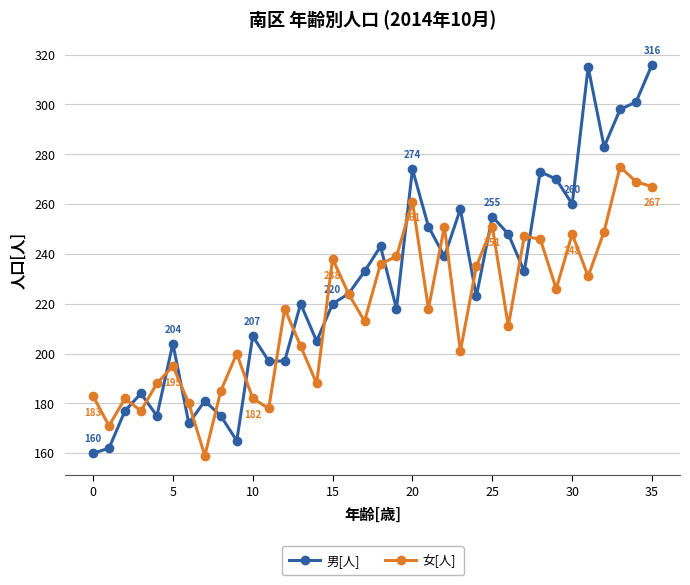

Which series has the largest range (max minus min)?

男[人]